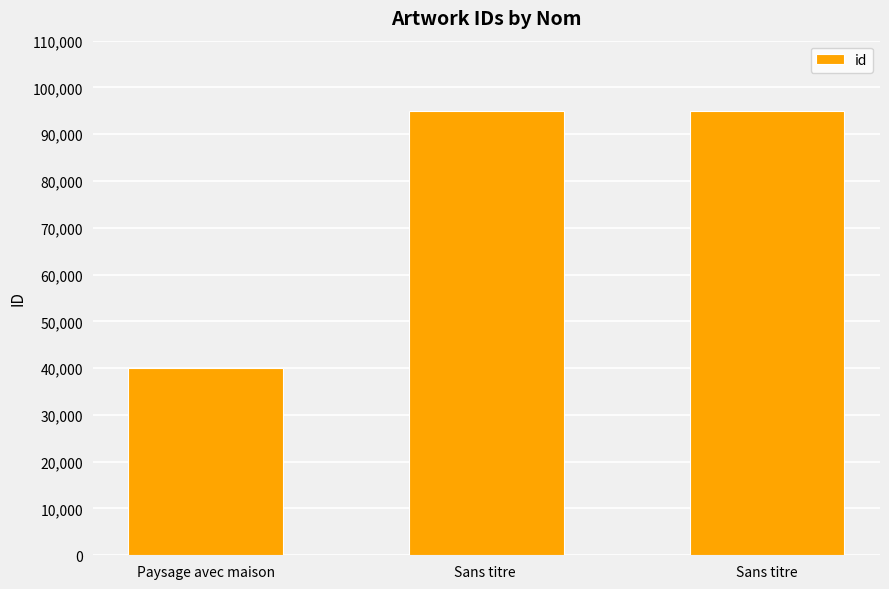

What is the difference between the maximum and minimum values?

55048